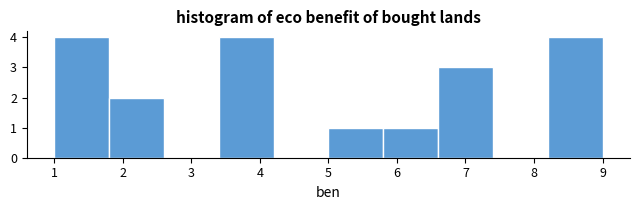

Reading left to right, list every bar in this chart as the range it spans on the x-axis followed by its height. The values are not printed on the chart, so give them approximately, as read against the axis.

1.0 to 1.8: 4
1.8 to 2.6: 2
2.6 to 3.4: 0
3.4 to 4.2: 4
4.2 to 5.0: 0
5.0 to 5.8: 1
5.8 to 6.6: 1
6.6 to 7.4: 3
7.4 to 8.2: 0
8.2 to 9.0: 4